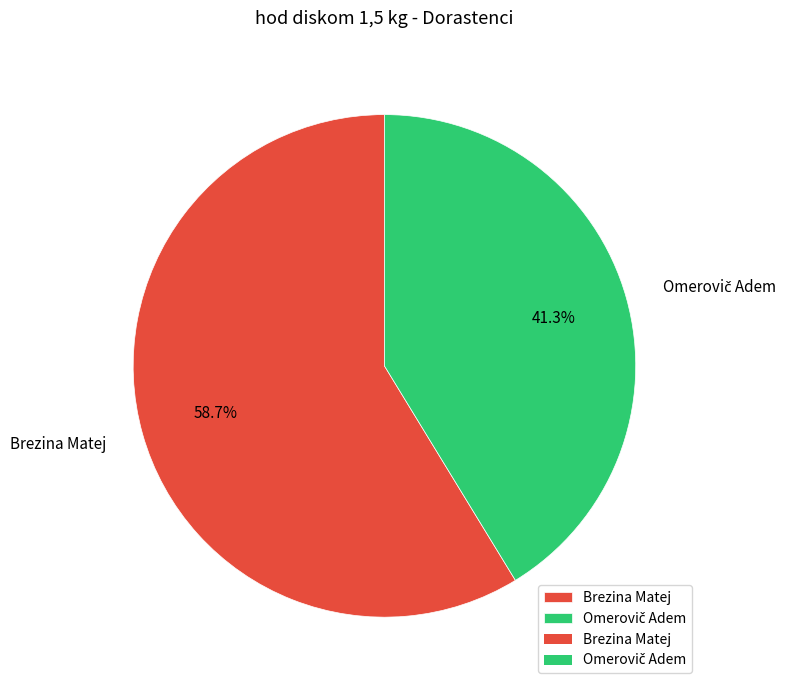

Which slice represents more than half of the pie?

Brezina Matej